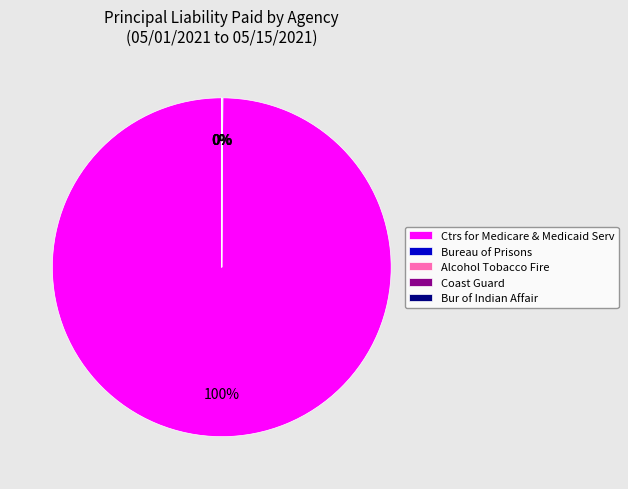

What percentage is the Ctrs for Medicare & Medicaid Serv slice, to the nearest percent?

100%